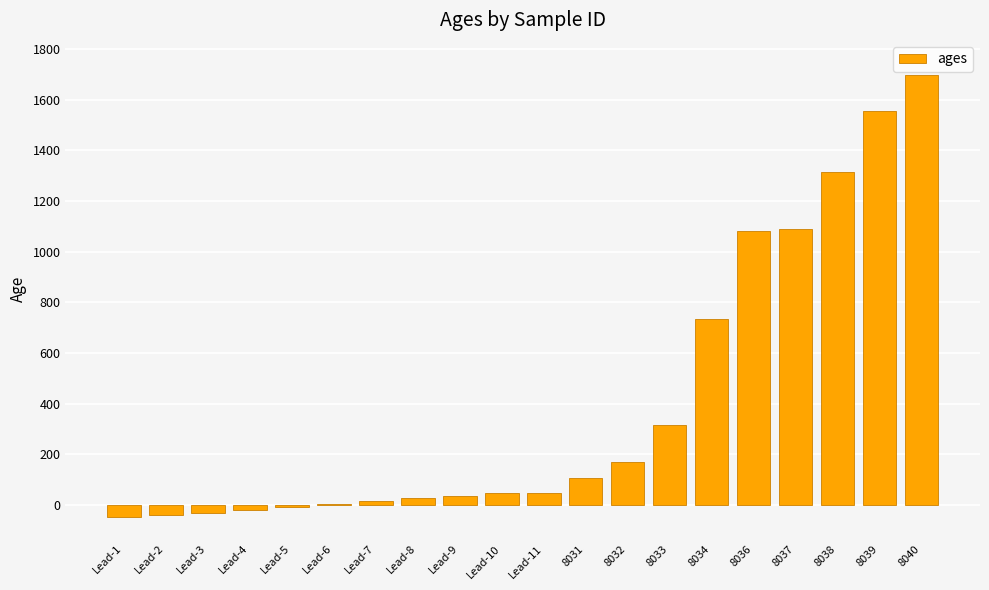

Is it true that the value at 8038 is 2126.6?

False